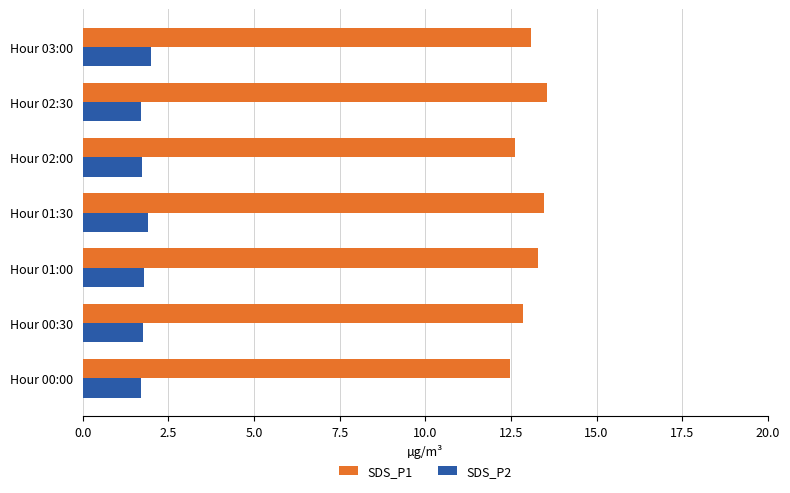

What are all the series names shown in the legend?

SDS_P1, SDS_P2